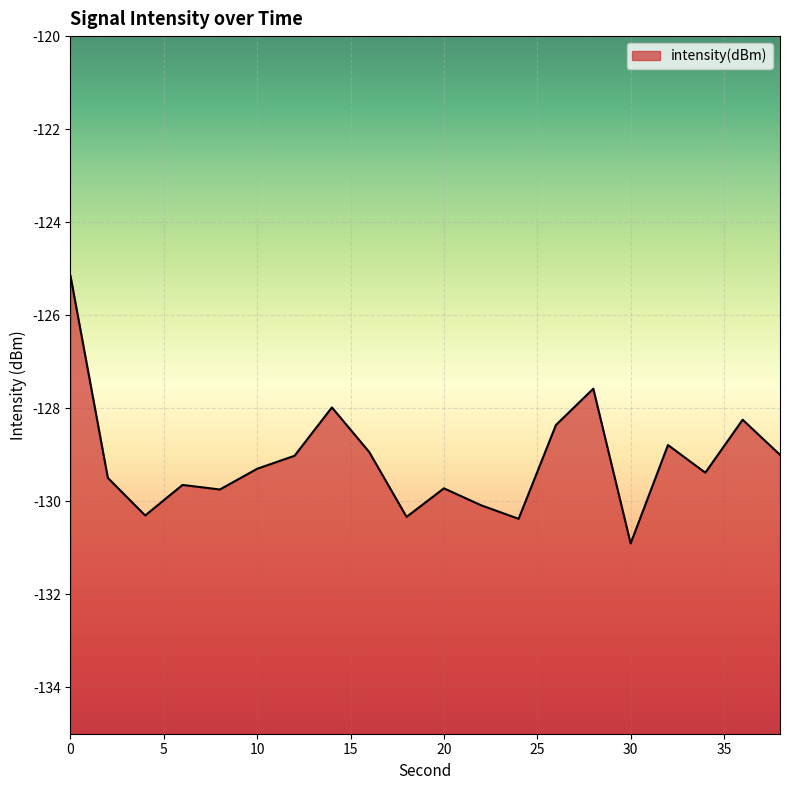

Reading left to right, list all the values displayed in this chart.

0=-125.2	2=-129.5	4=-130.3	6=-129.7	8=-129.7	10=-129.3	12=-129.0	14=-128.0	16=-128.9	18=-130.3	20=-129.7	22=-130.1	24=-130.4	26=-128.4	28=-127.6	30=-130.9	32=-128.8	34=-129.4	36=-128.2	38=-129.0